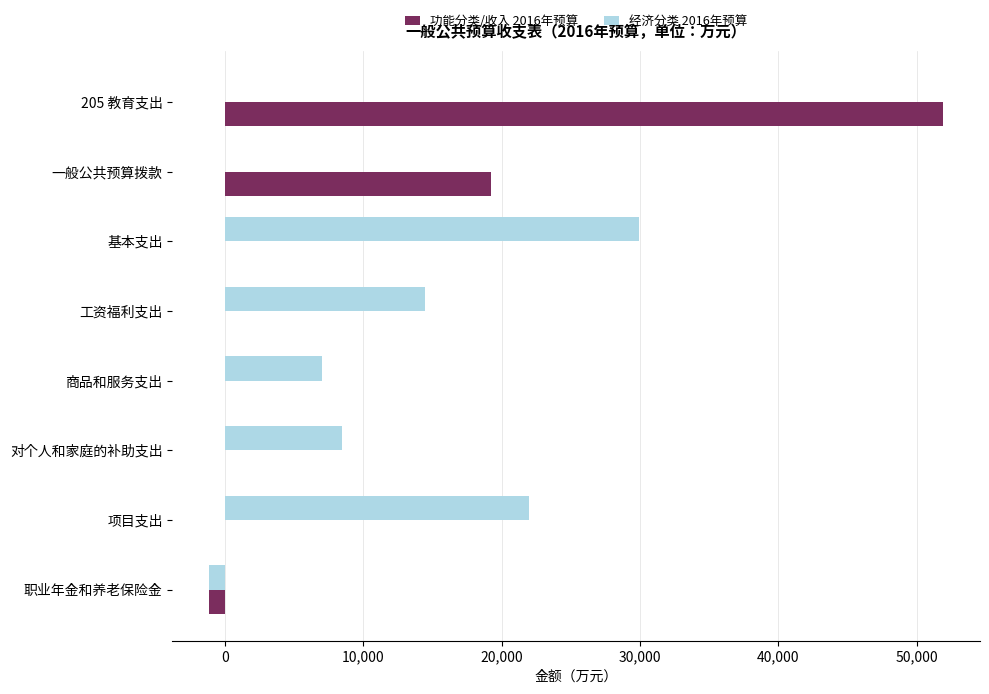

What is the sum of all 经济分类 2016年预算 values?

80716.1